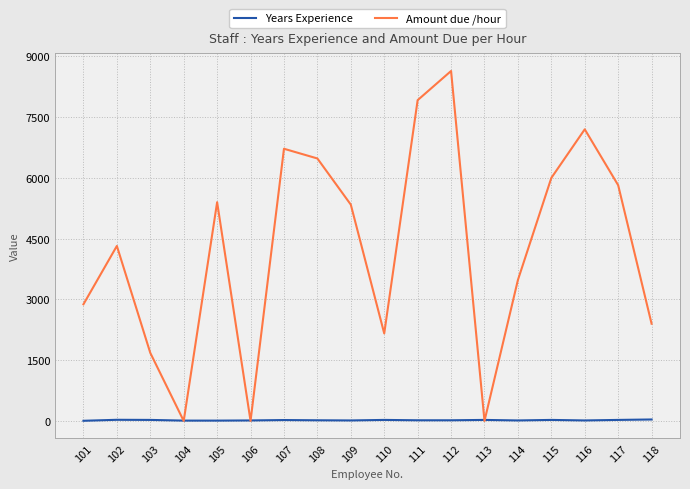

Which series has the widest spread of values?

Amount due /hour